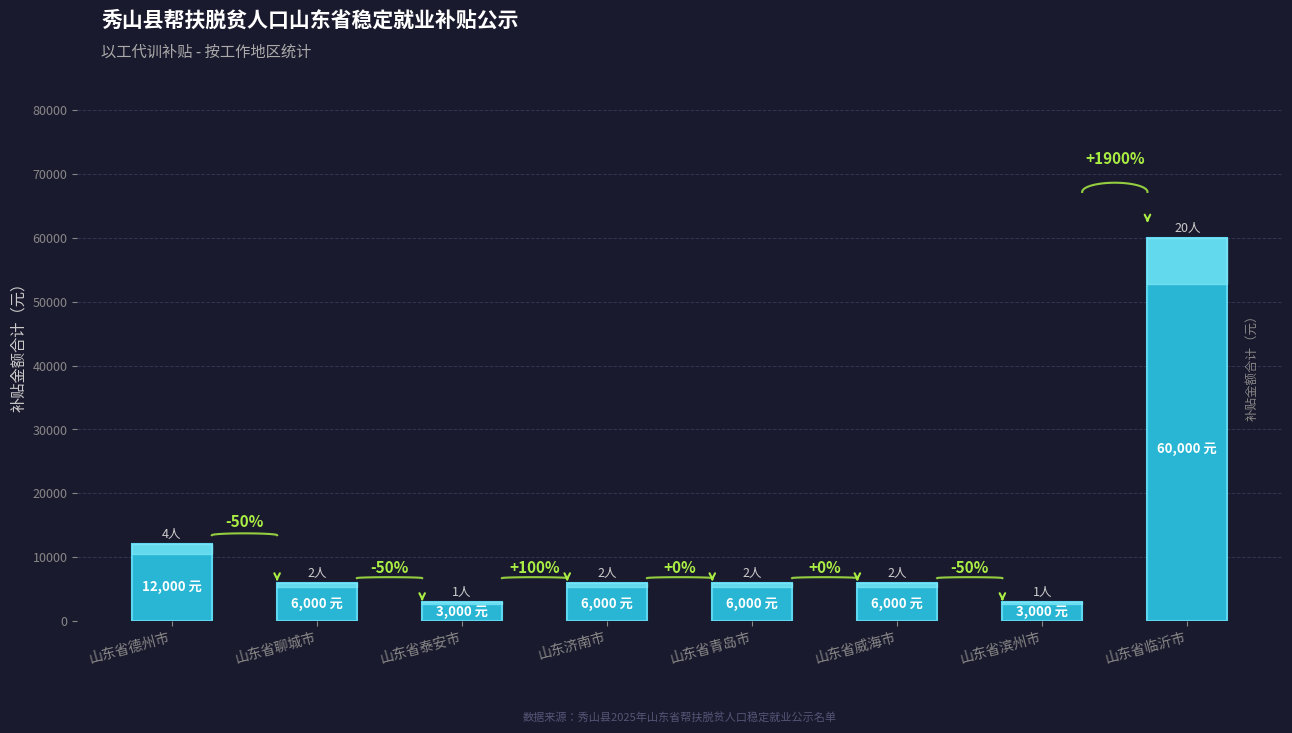

Which category has the highest value across all series?

山东省临沂市